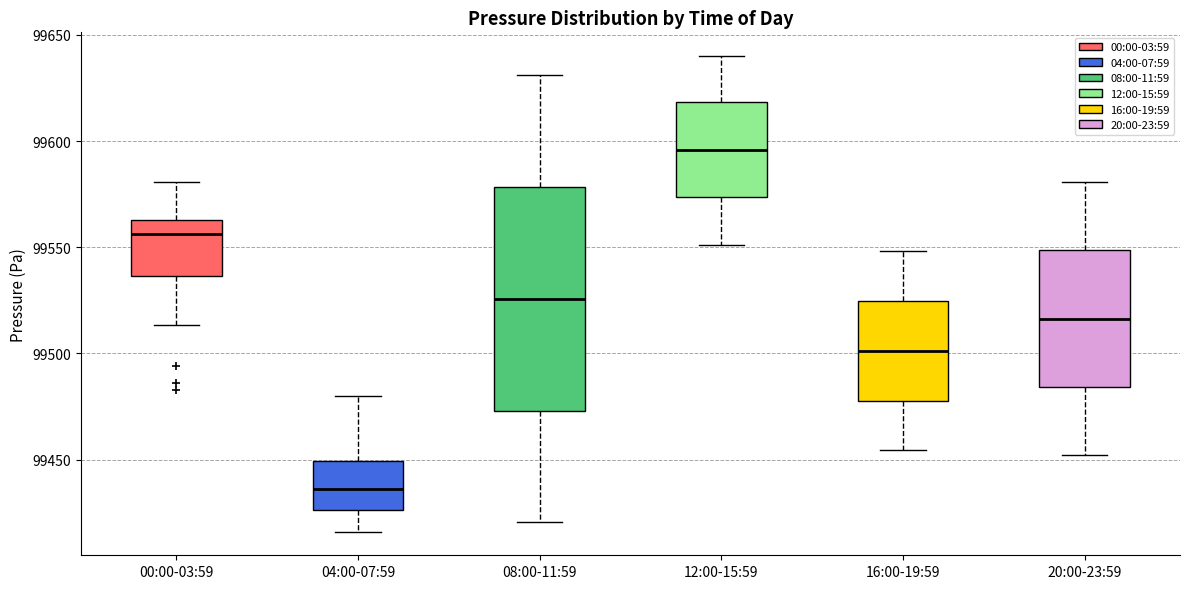

Which box is the tallest, from its lower edge to its upper edge?

08:00-11:59